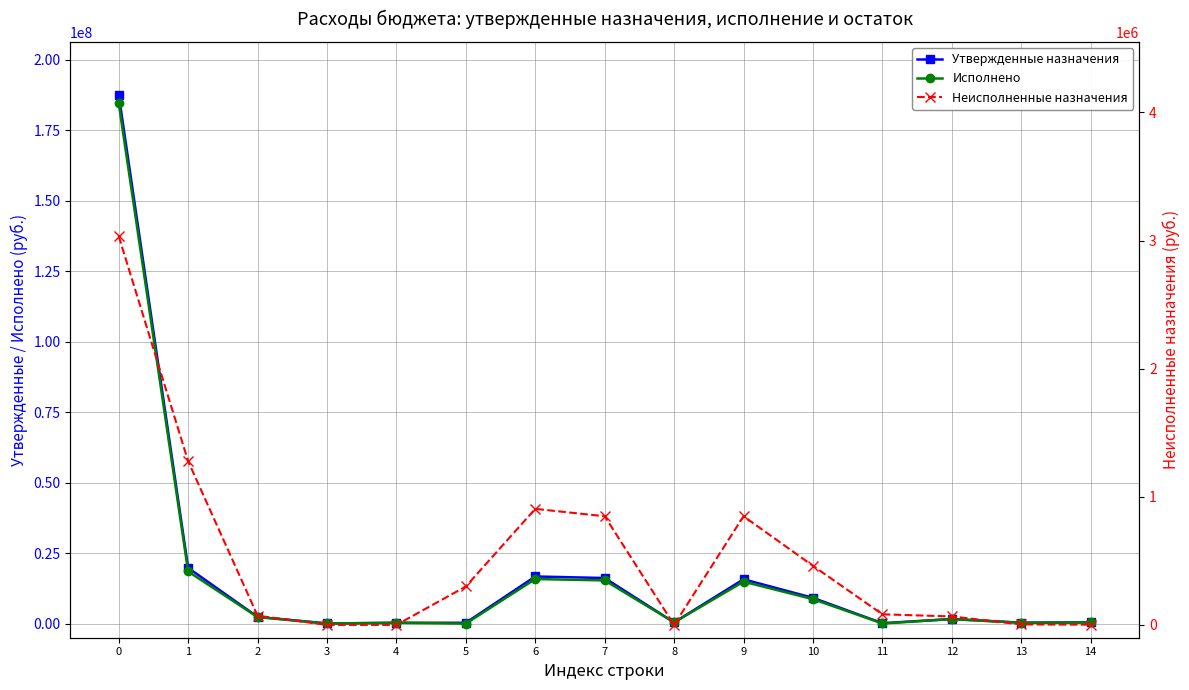

List the labels in order of Исполнено value, largest first.

0, 1, 6, 7, 9, 10, 2, 12, 8, 14, 13, 4, 11, 3, 5